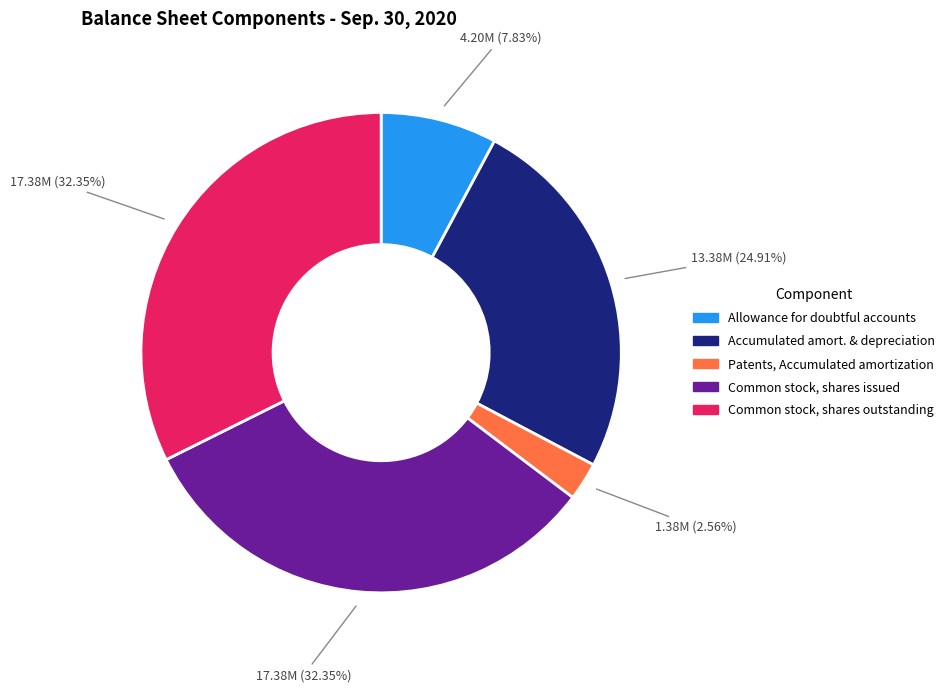

To the nearest percent, what is the difference between the largest and smallest slice percentages?

30%